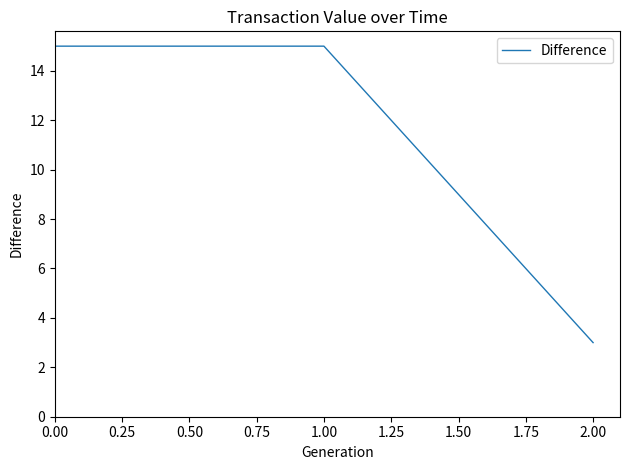

What is the difference between the maximum and minimum values?

12